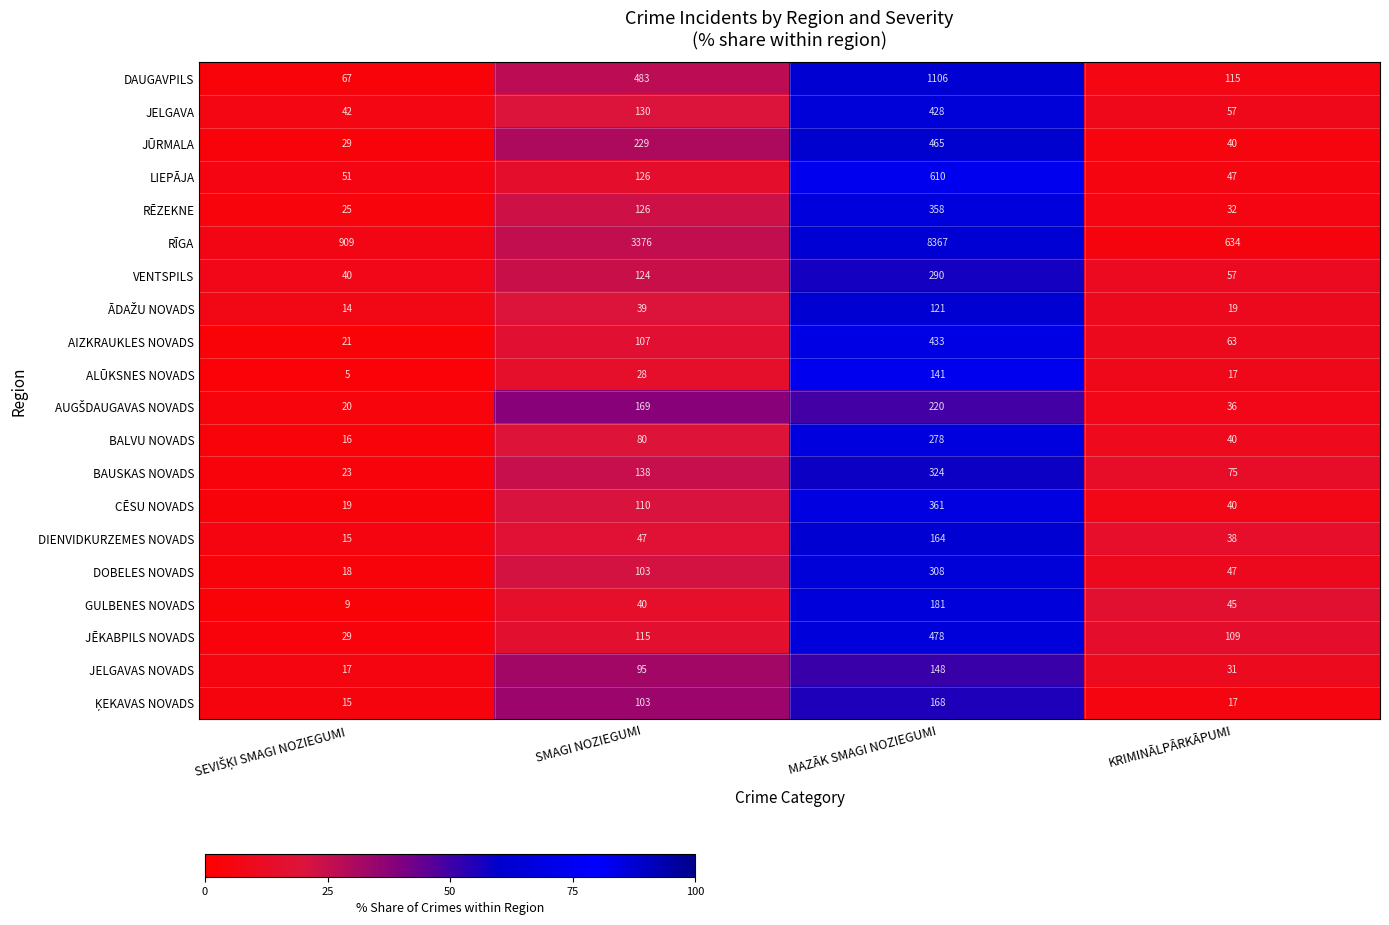

Read the ALŪKSNES NOVADS value at KRIMINĀLPĀRKĀPUMI.

17